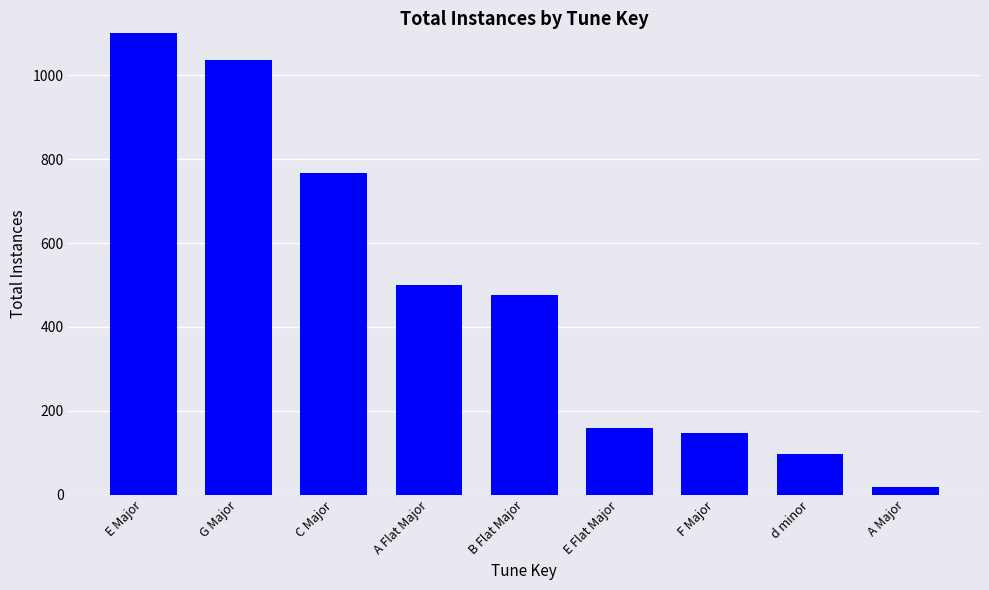

What position from the left is d minor?

8